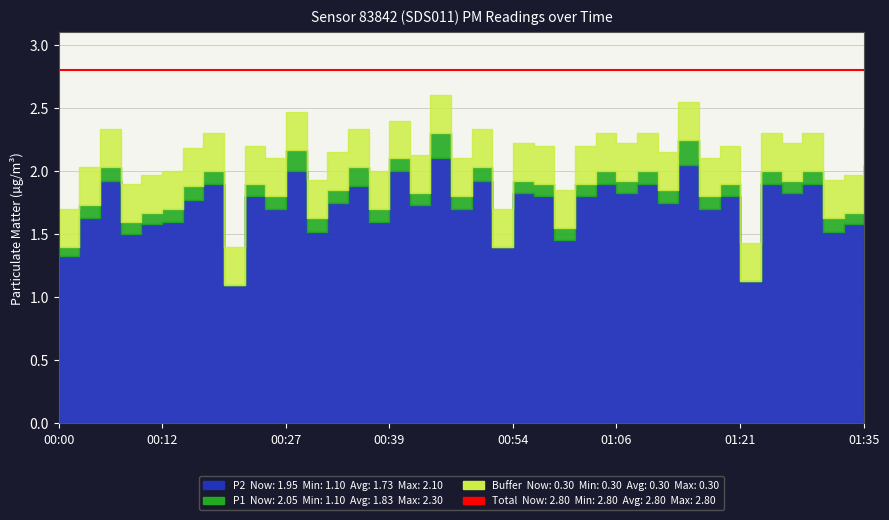

What is the label of the 7th point from the left?

00:15